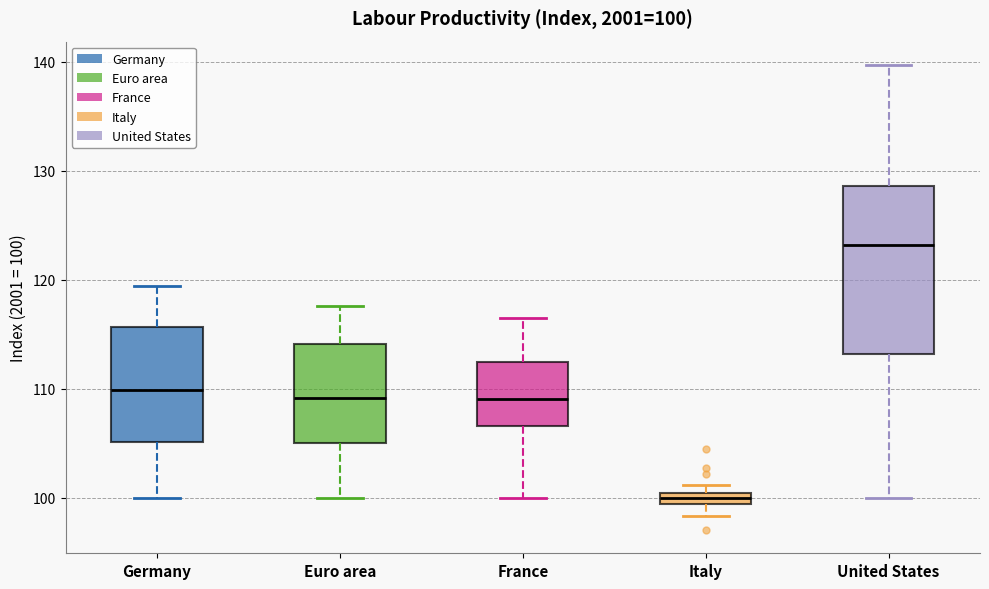

Which box has the highest median line?

United States